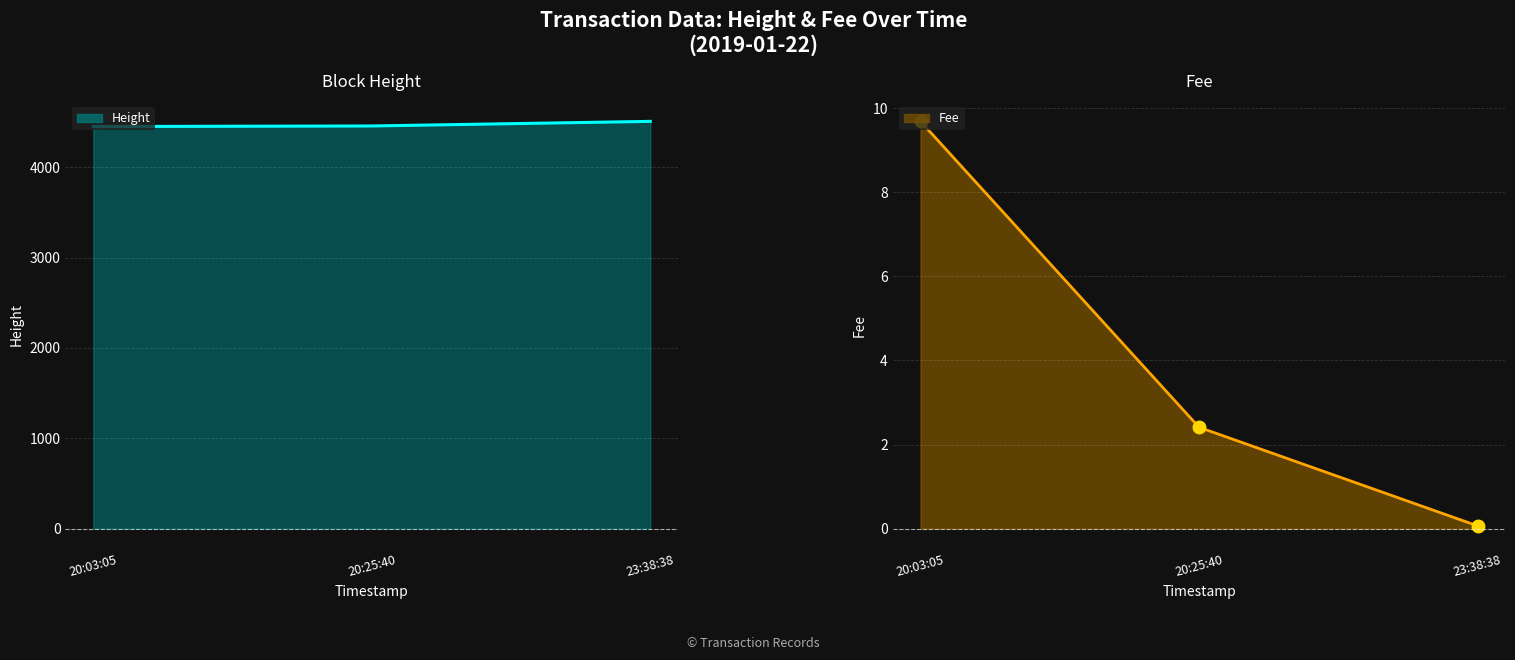

How many data points does each series have?

3